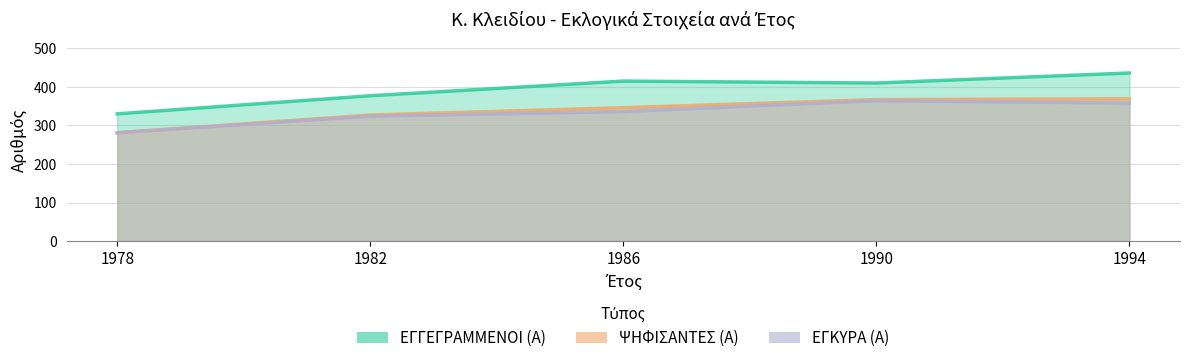

Reading left to right, extract all data points from this chart.

ΕΓΓΕΓΡΑΜΜΕΝΟΙ (Α): 330	377	415	410	436
ΨΗΦΙΣΑΝΤΕΣ (Α): 281	327	346	367	369
ΕΓΚΥΡΑ (Α): 281	324	336	364	358